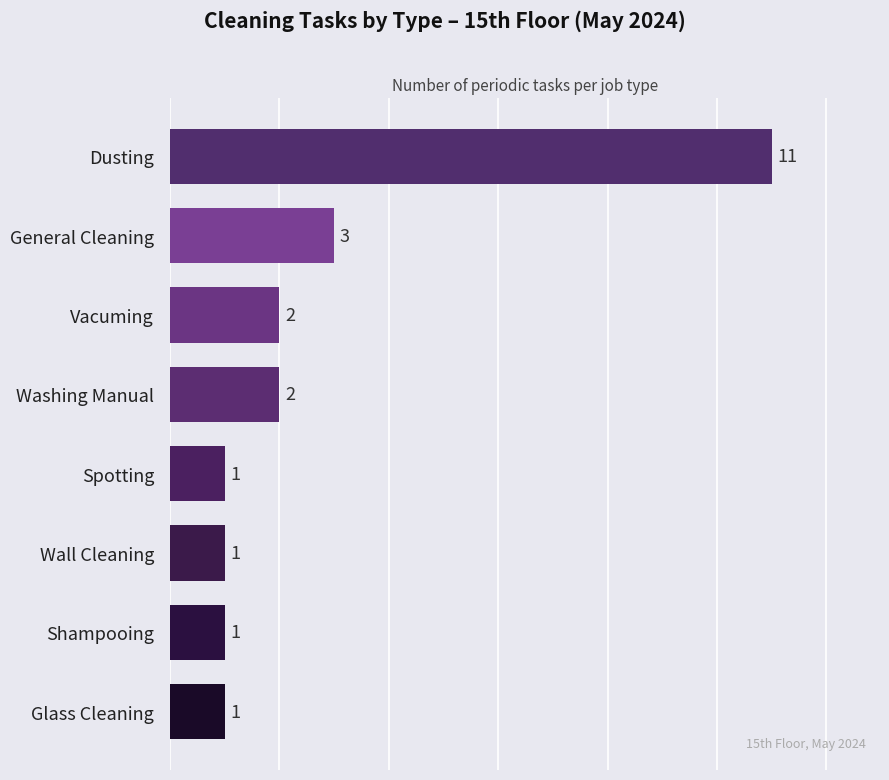

Reading bottom to top, list all the values displayed in this chart.

1	1	1	1	2	2	3	11